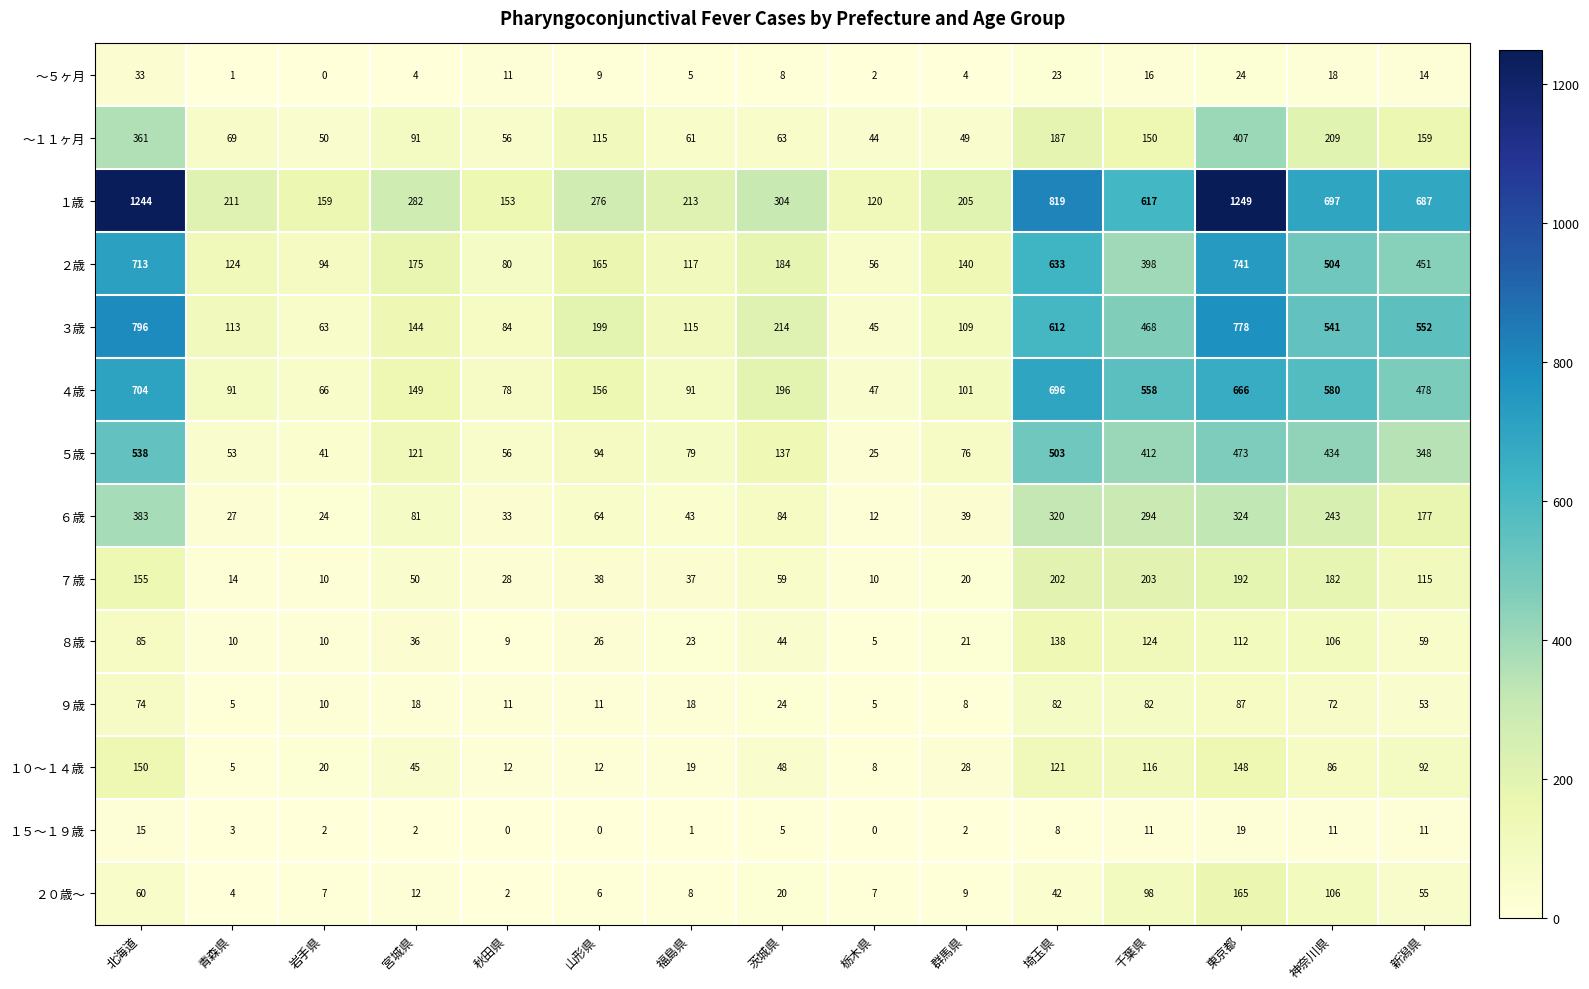

What is the average value of the １５～１９歳 series?

6